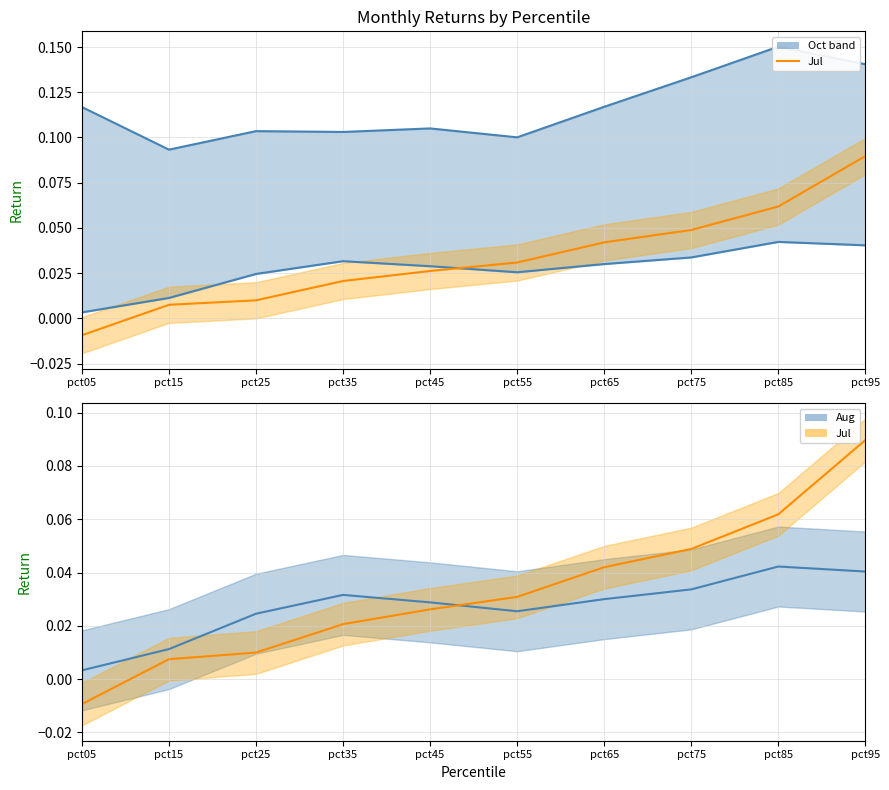

Reading left to right, transcribe all the data shown in this chart.

Oct line: 0.1	0.1	0.1	0.1	0.1	0.1	0.1	0.1	0.2	0.1
Aug line: 0.0	0.0	0.0	0.0	0.0	0.0	0.0	0.0	0.0	0.0
Jul line: -0.0	0.0	0.0	0.0	0.0	0.0	0.0	0.0	0.1	0.1
Aug: 0.0	0.0	0.0	0.0	0.0	0.0	0.0	0.0	0.0	0.0
Jul: -0.0	0.0	0.0	0.0	0.0	0.0	0.0	0.0	0.1	0.1